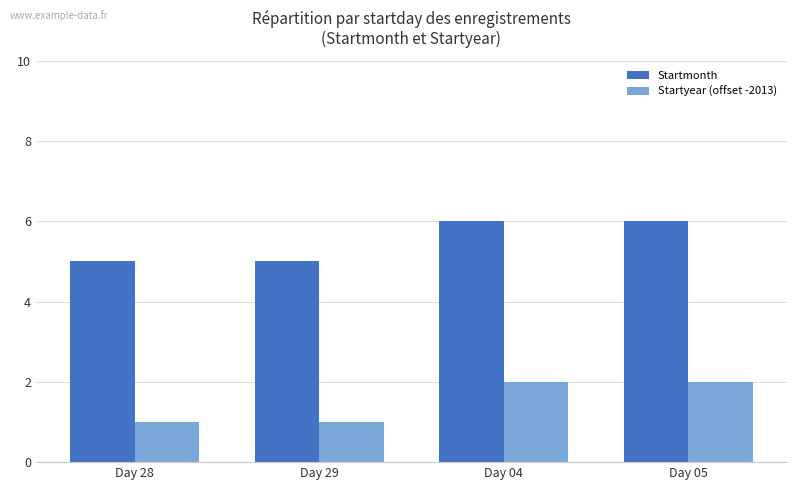

What is the difference between the highest and lowest values at Day 29?

4